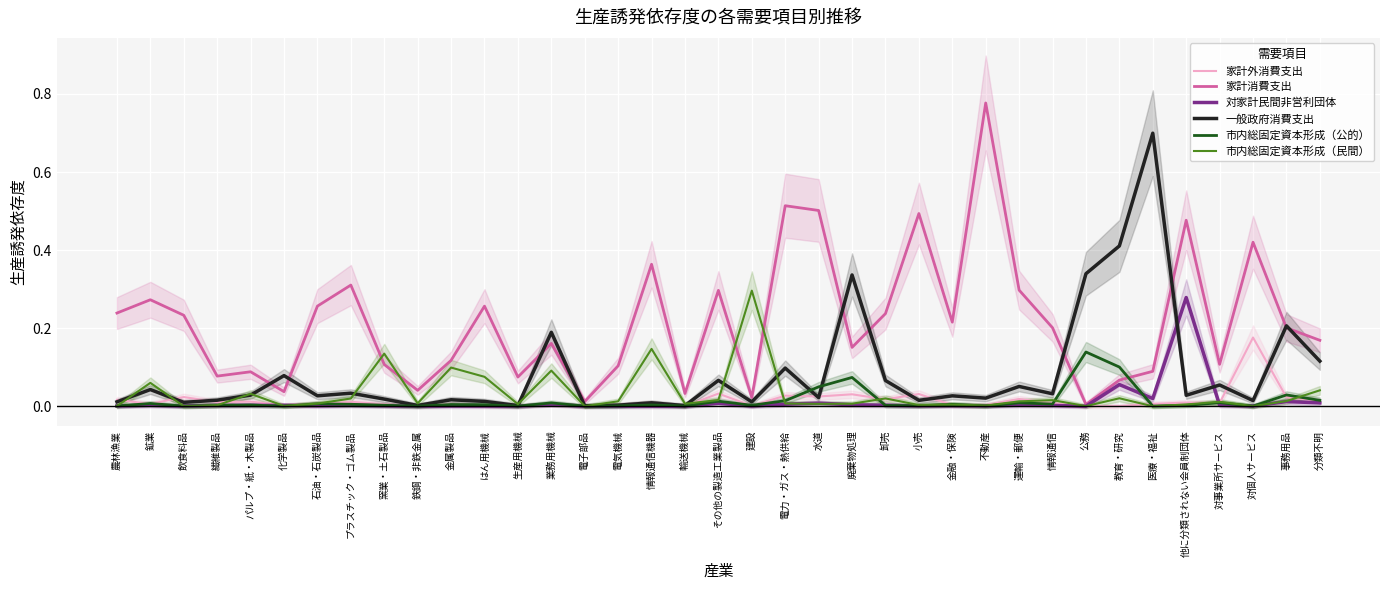

True or false: 家計消費支出 and 市内総固定資本形成（民間） intersect in this chart.

True